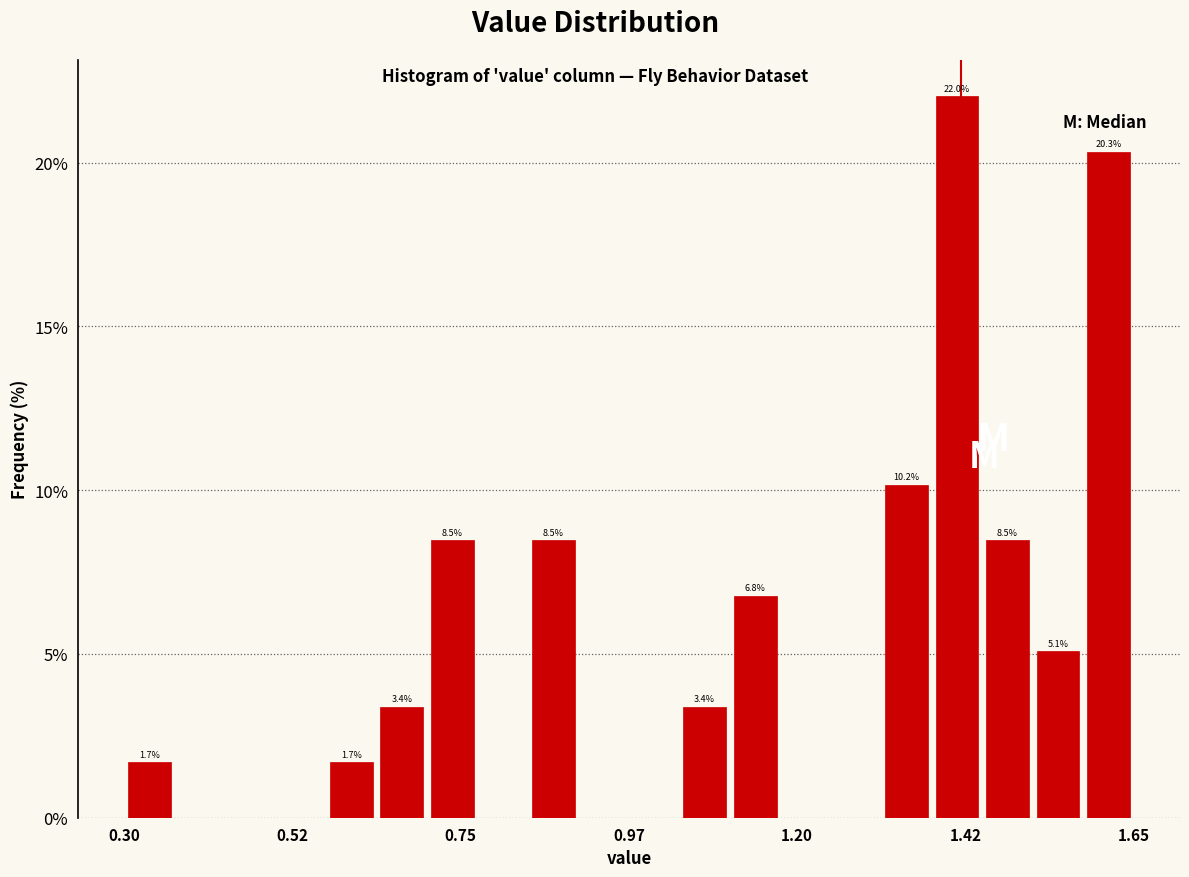

Read against the x-axis, roughly where is the centre of the tallest bar?

1.40